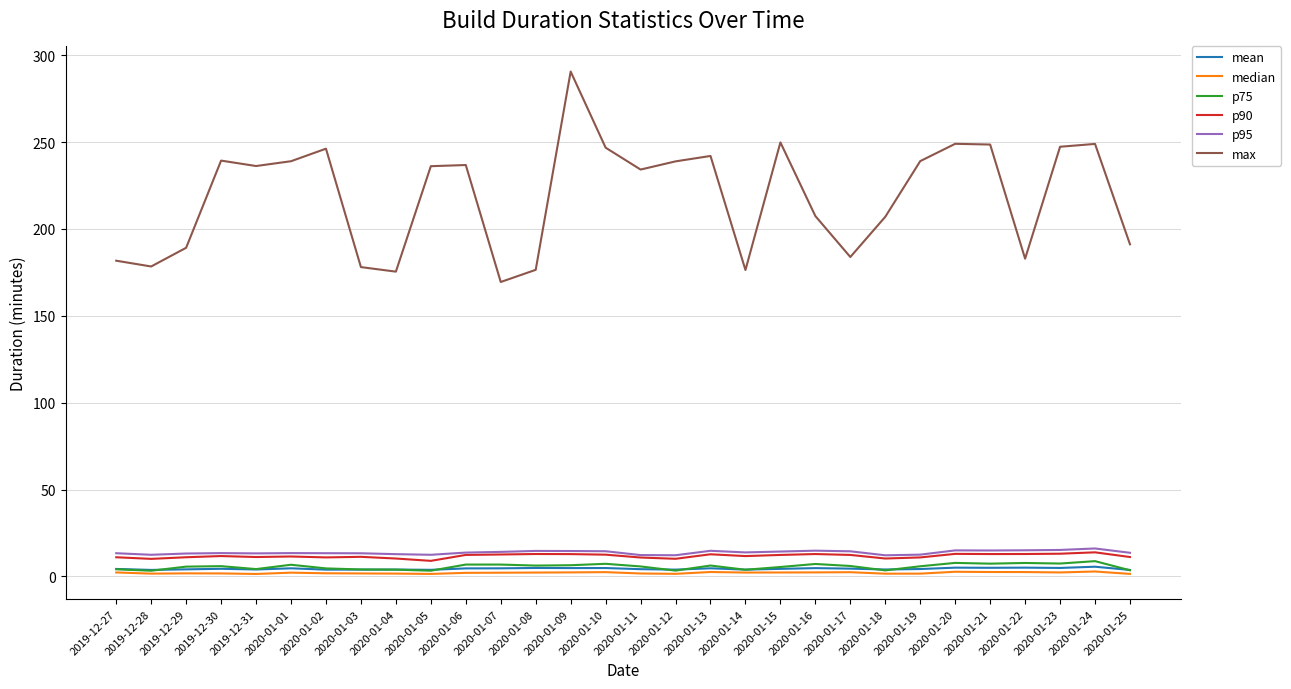

What is the difference between the mean values at 2020-01-24 and 2020-01-11?

1.4